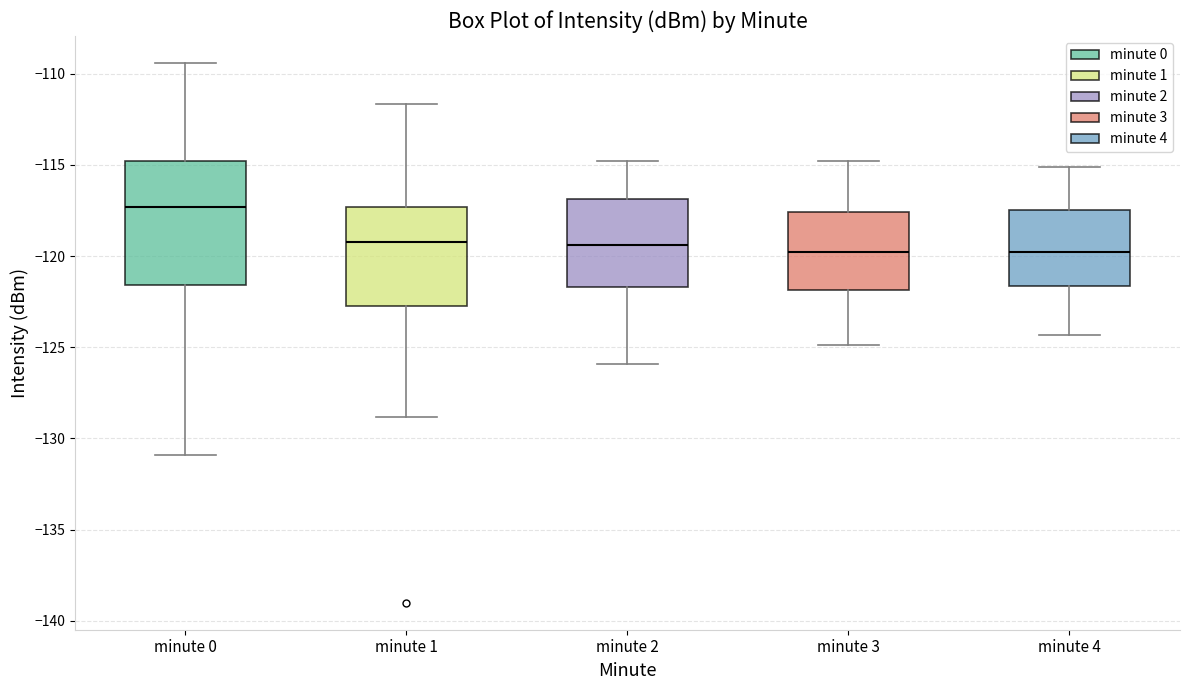

Where is the upper edge of the box for minute 3 on the y-axis? The values are not printed on the chart, so give them approximately, as read against the axis.

-117.5